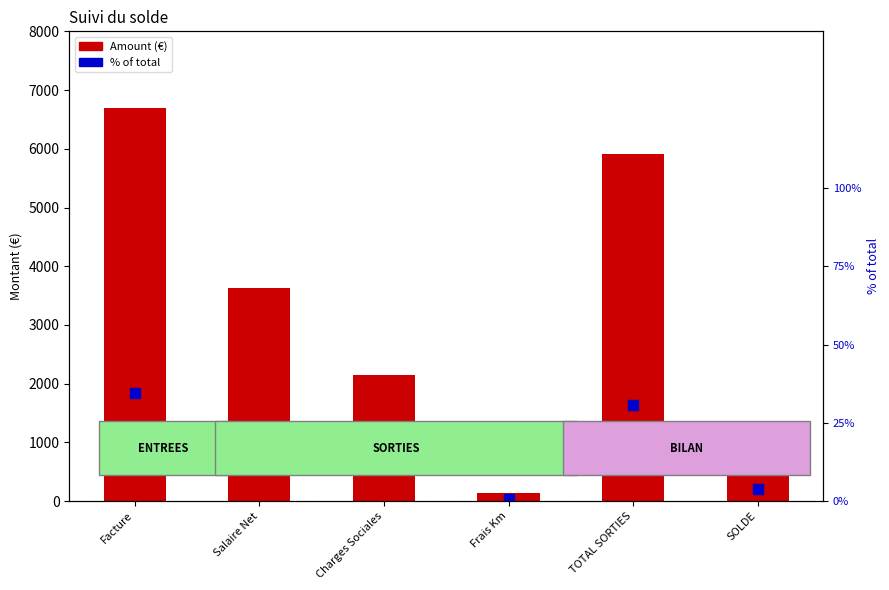

What are all the series names shown in the legend?

Amount, % of total